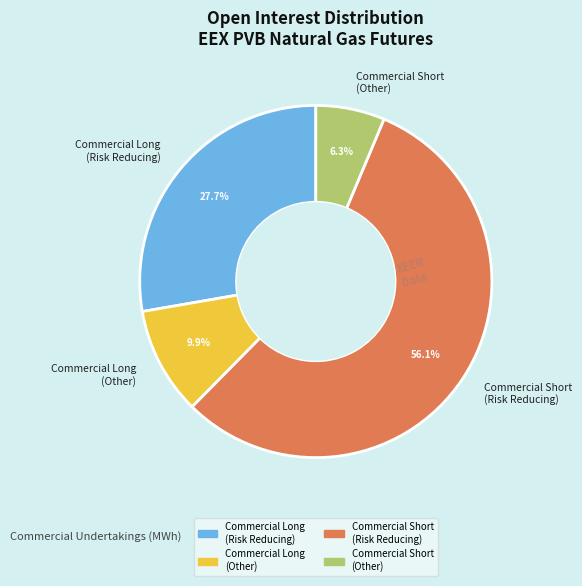

How many segments does this pie chart have?

4